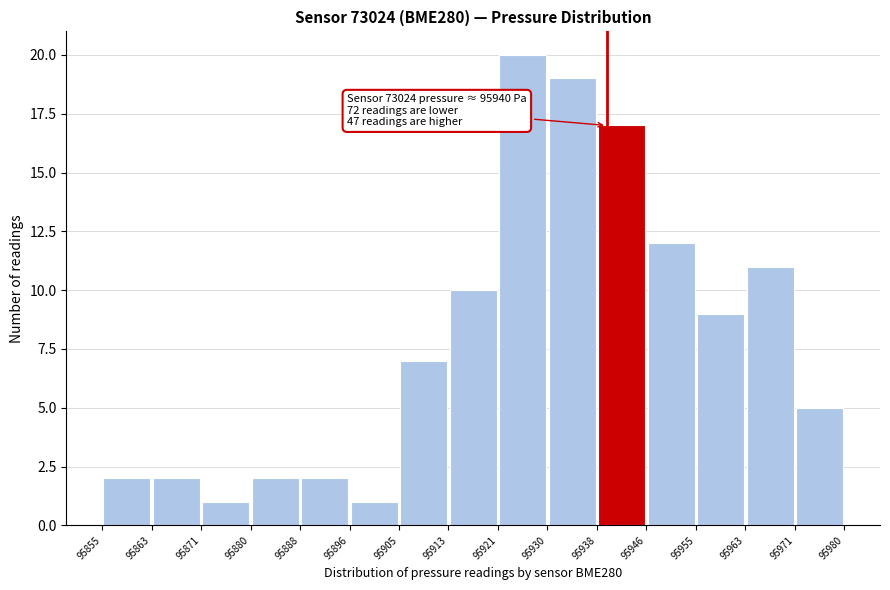

Over which range of the x-axis is the bar tallest?

95921 to 95930